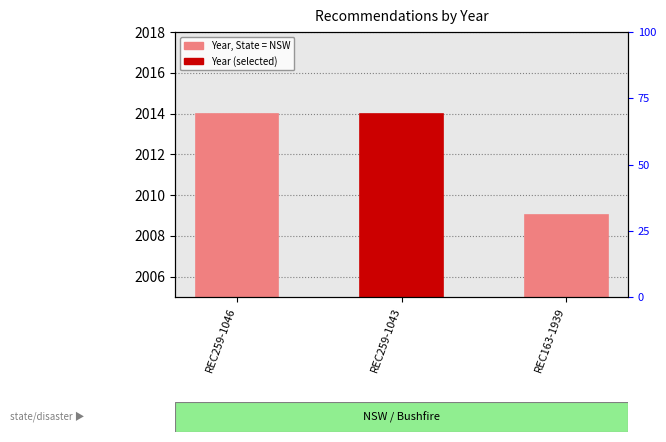

What is the smallest value displayed?

2009